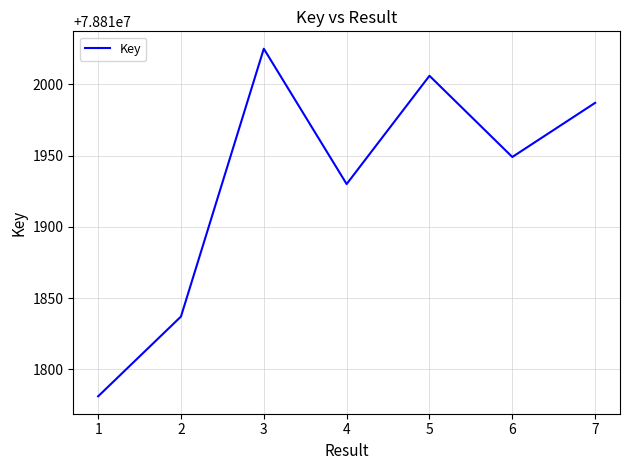

Reading left to right, what are all the values shown in this chart?

78811781	78811837	78812025	78811930	78812006	78811949	78811987